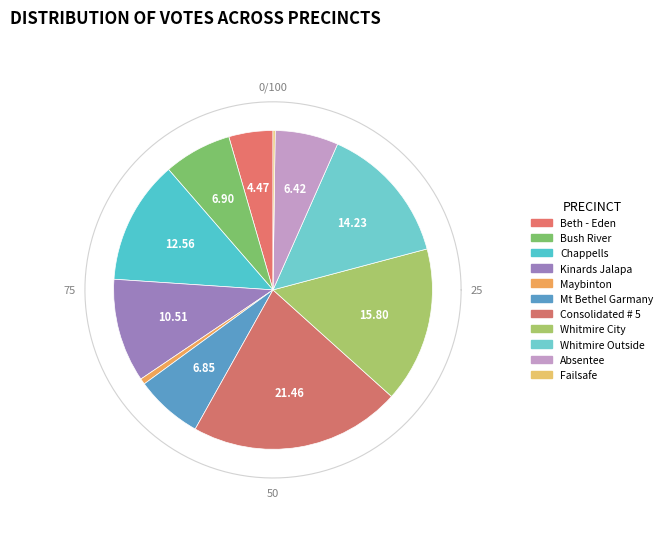

Rank the categories by value from lowest to highest.

Failsafe, Maybinton, Beth - Eden, Absentee, Mt Bethel Garmany, Bush River, Kinards Jalapa, Chappells, Whitmire Outside, Whitmire City, Consolidated # 5